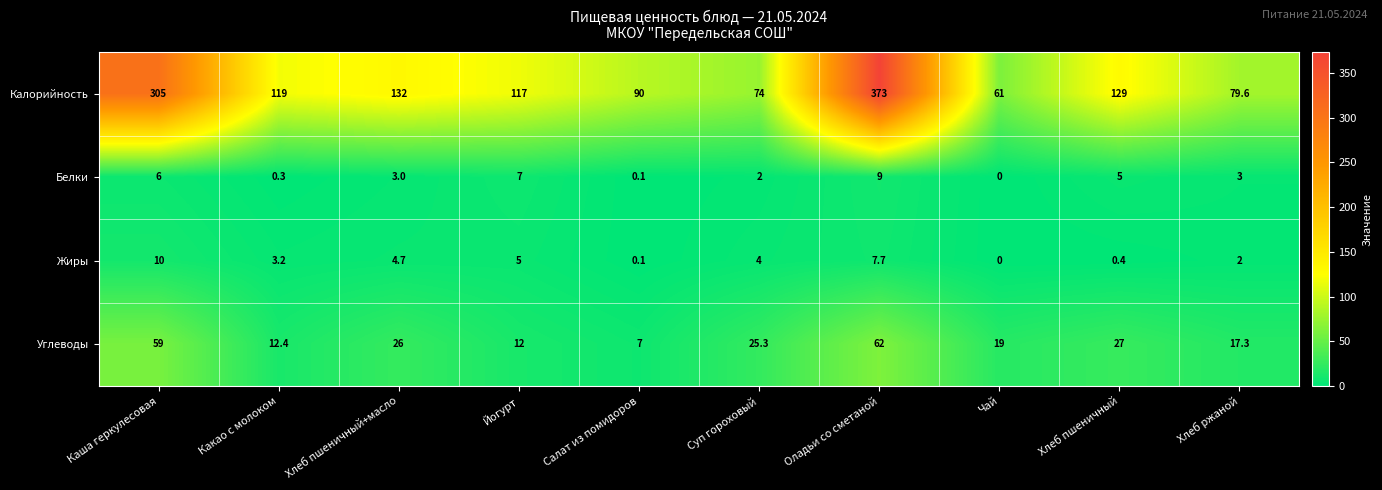

The Жиры series shows -6.3 at Чай. True or false?

False